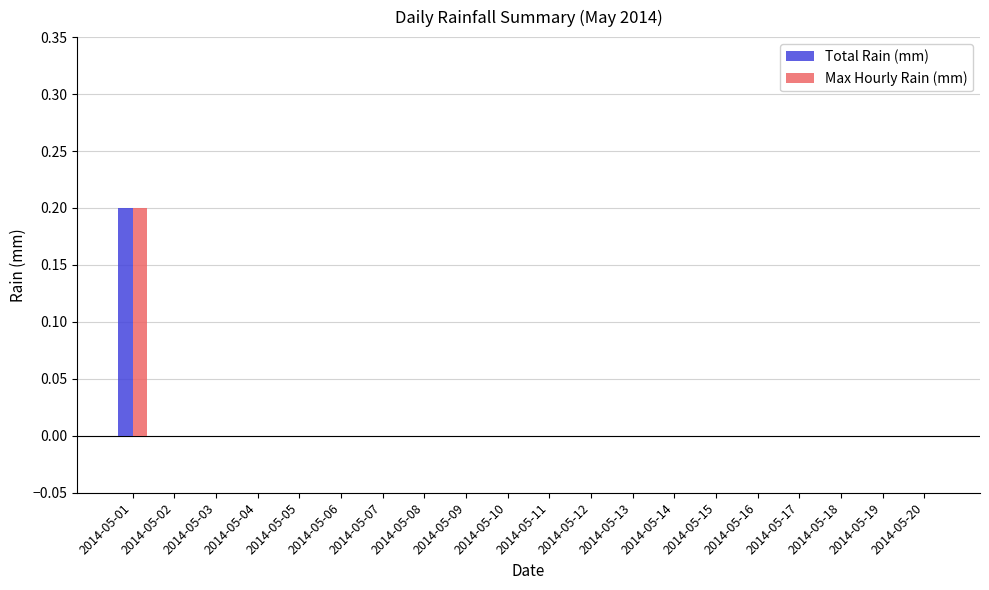

The Max Hourly Rain (mm) series shows -0.1 at 2014-05-05. True or false?

False